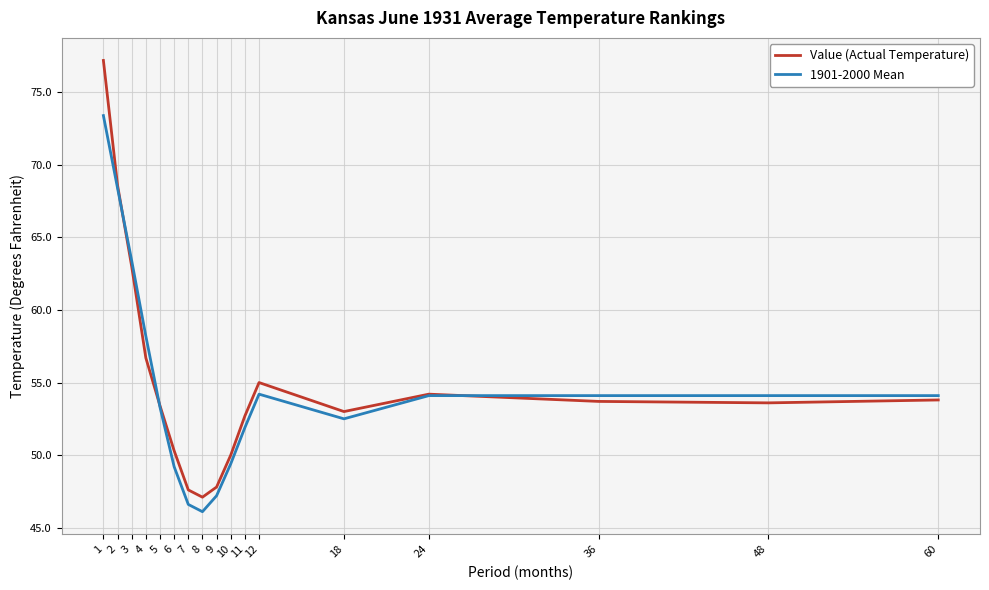

At which category is the sum across all series the highest?

1